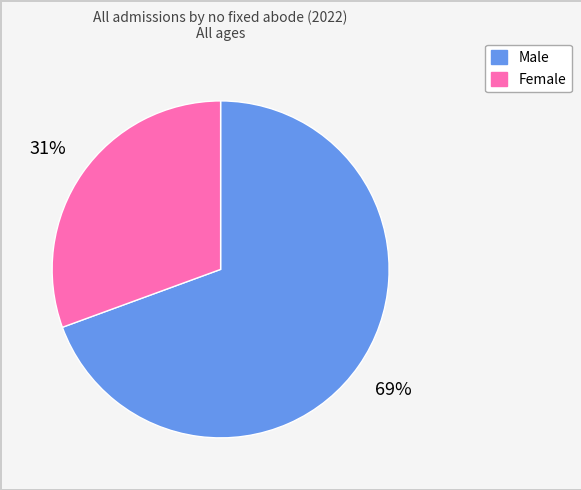

What is the ratio of the value at Female to the value at Male?

0.4